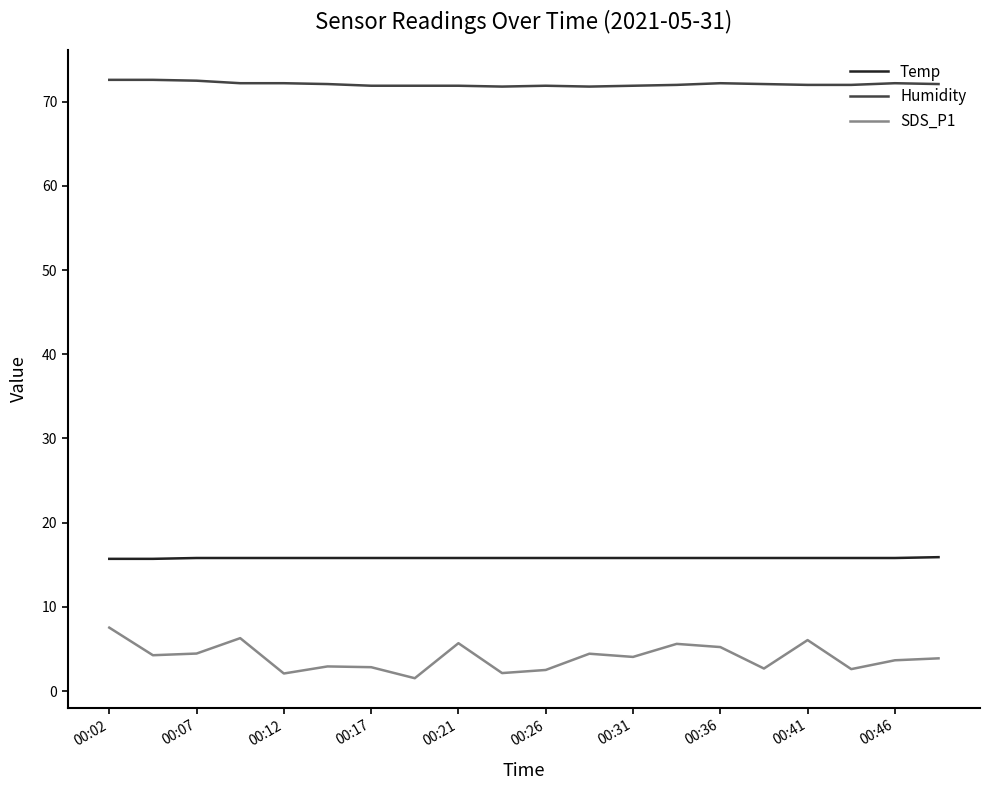

Which series has the largest range (max minus min)?

SDS_P1